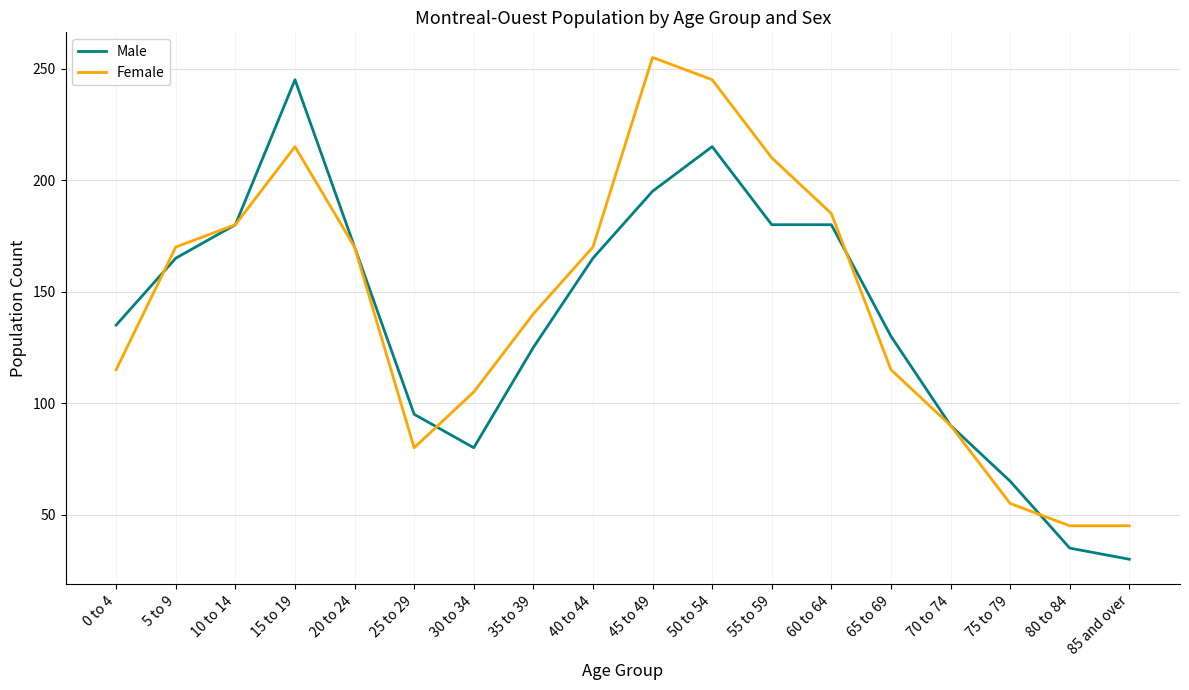

What is the sum of all Female values?

2590